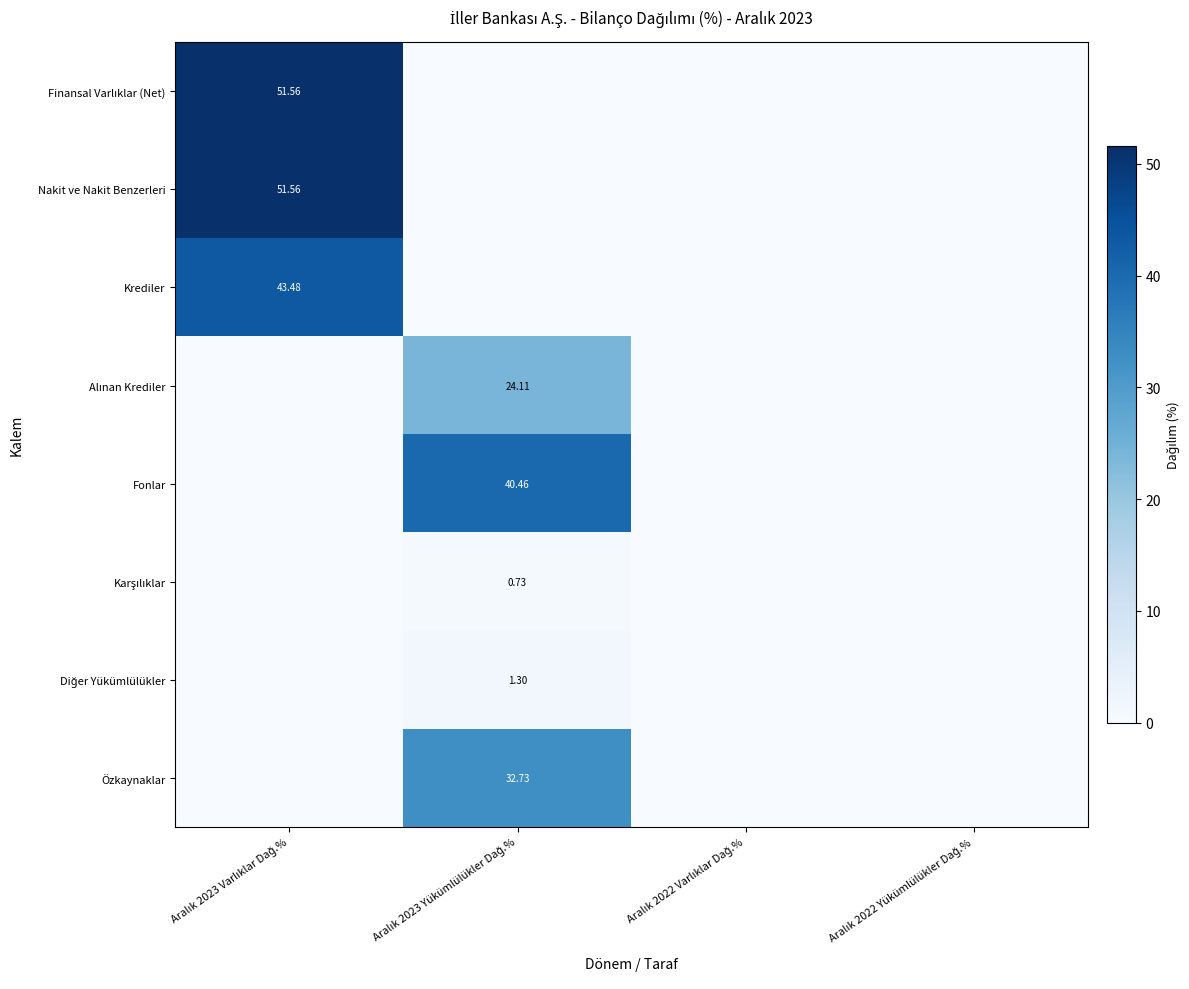

List the series in order of their peak value, highest first.

Finansal Varlıklar (Net), Nakit ve Nakit Benzerleri, Krediler, Fonlar, Özkaynaklar, Alınan Krediler, Diğer Yükümlülükler, Karşılıklar